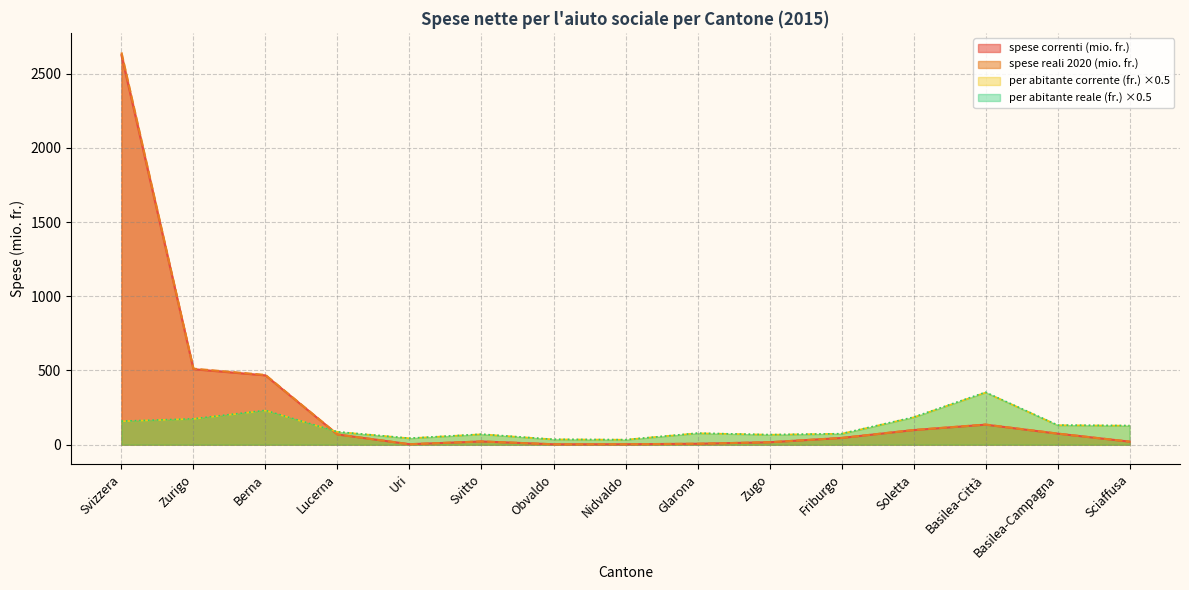

How many lines are shown in the chart?

4